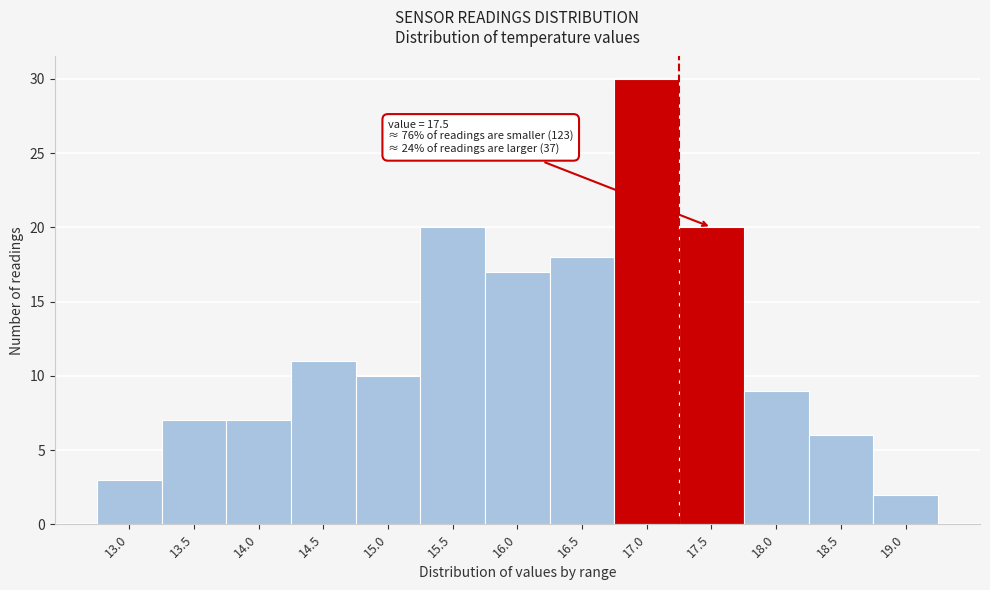

Reading left to right, what are all the values shown in this chart?

3	7	7	11	10	20	17	18	30	20	9	6	2